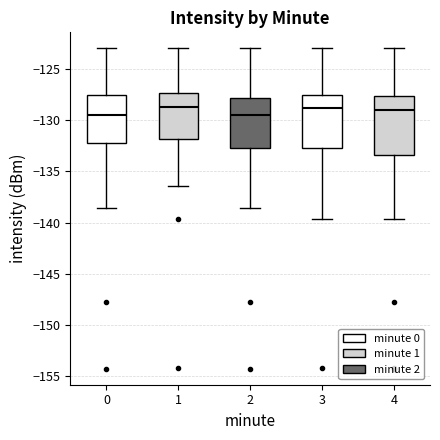

Comparing the boxes themselves (not the whiskers), which one is the tallest?

4